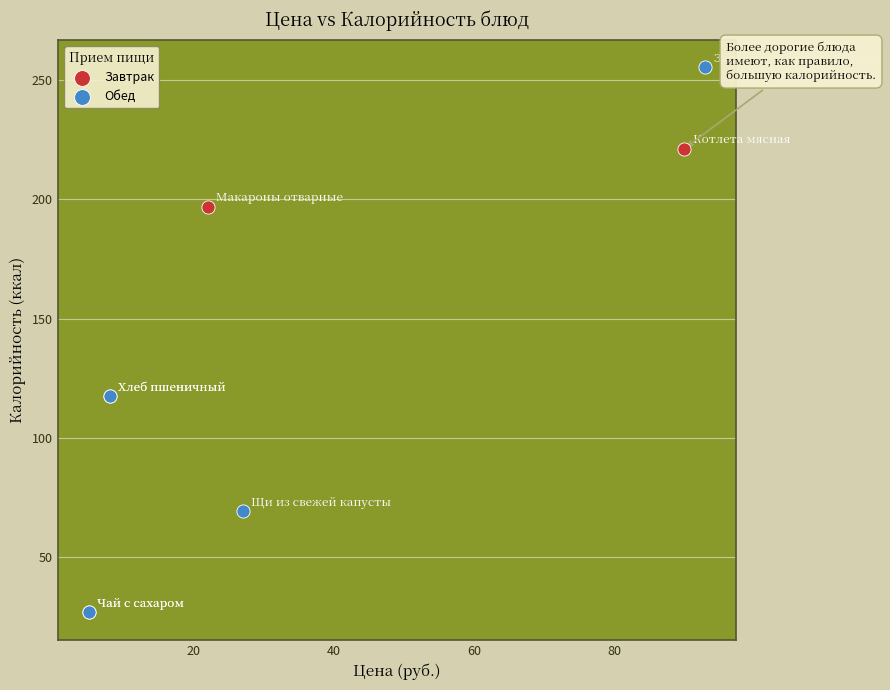

Which series has the widest spread of Y values?

Обед